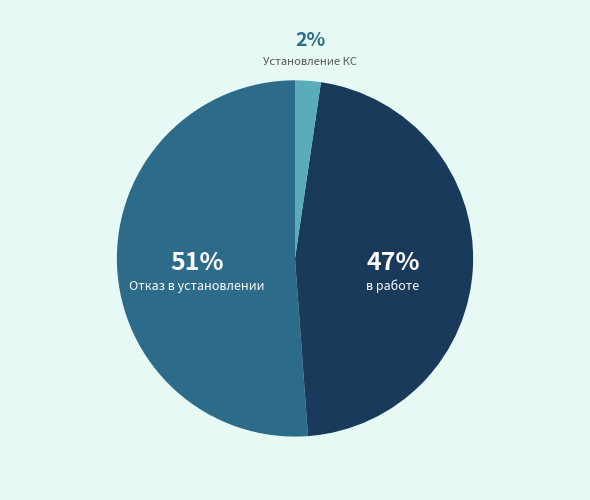

To the nearest percent, what portion does Отказ в установлении represent?

51%